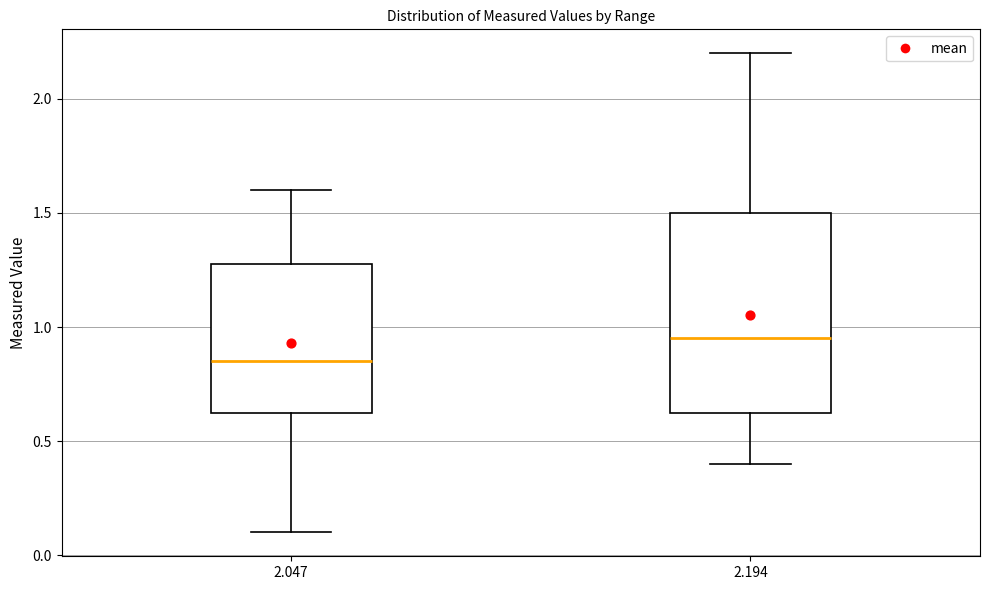

Which box's median line is the lowest?

2.047